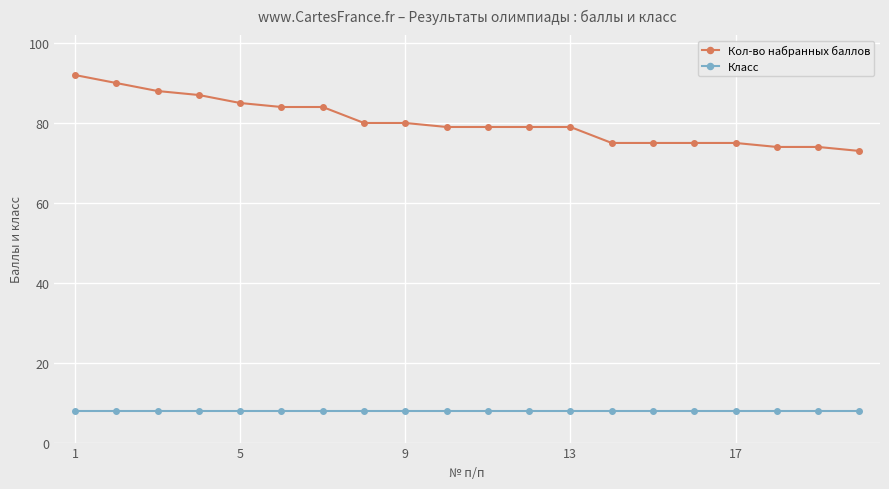

True or false: Кол-во набранных баллов and Класс cross at least once.

False